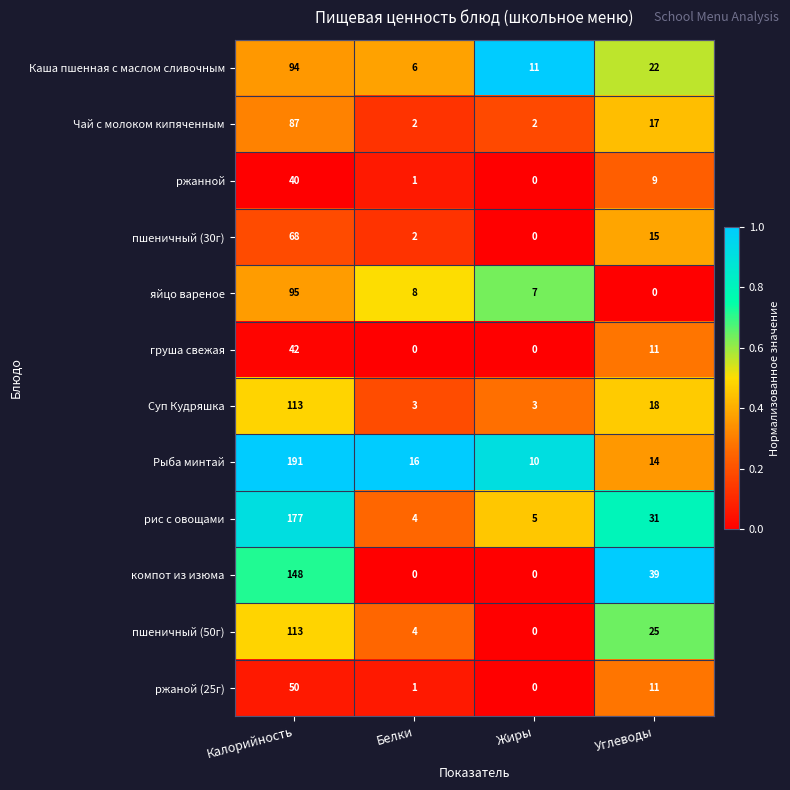

Which category has the highest value in the яйцо вареное series?

Калорийность